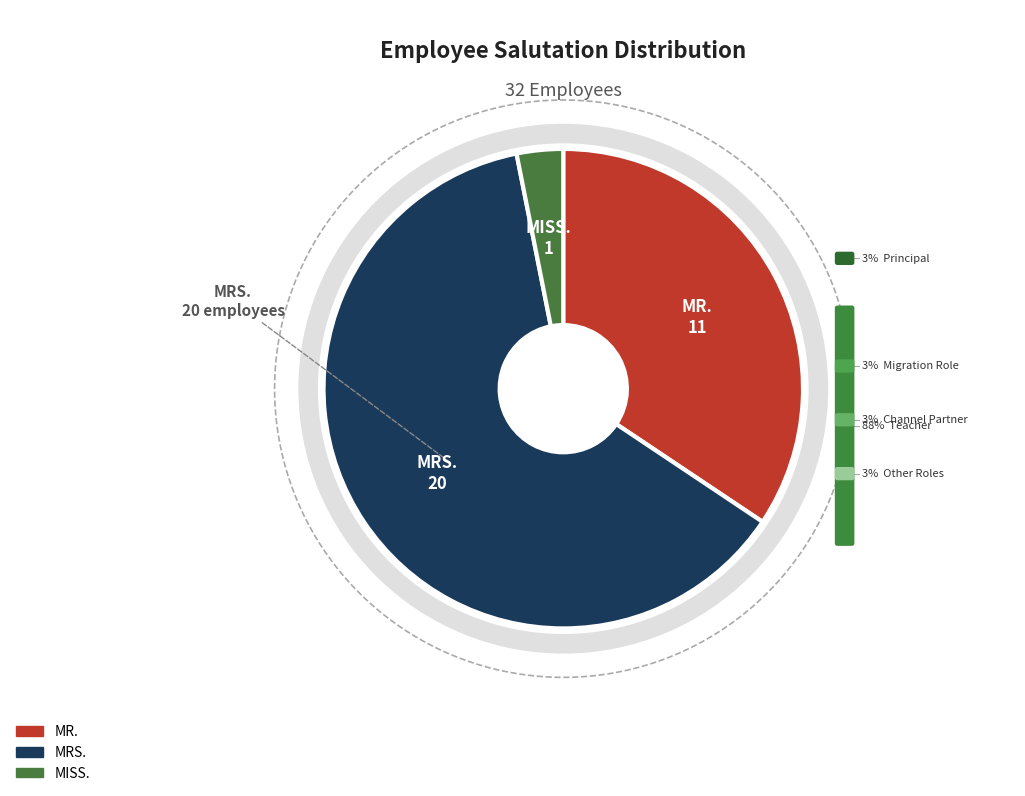

Which slice is the smallest?

MISS.